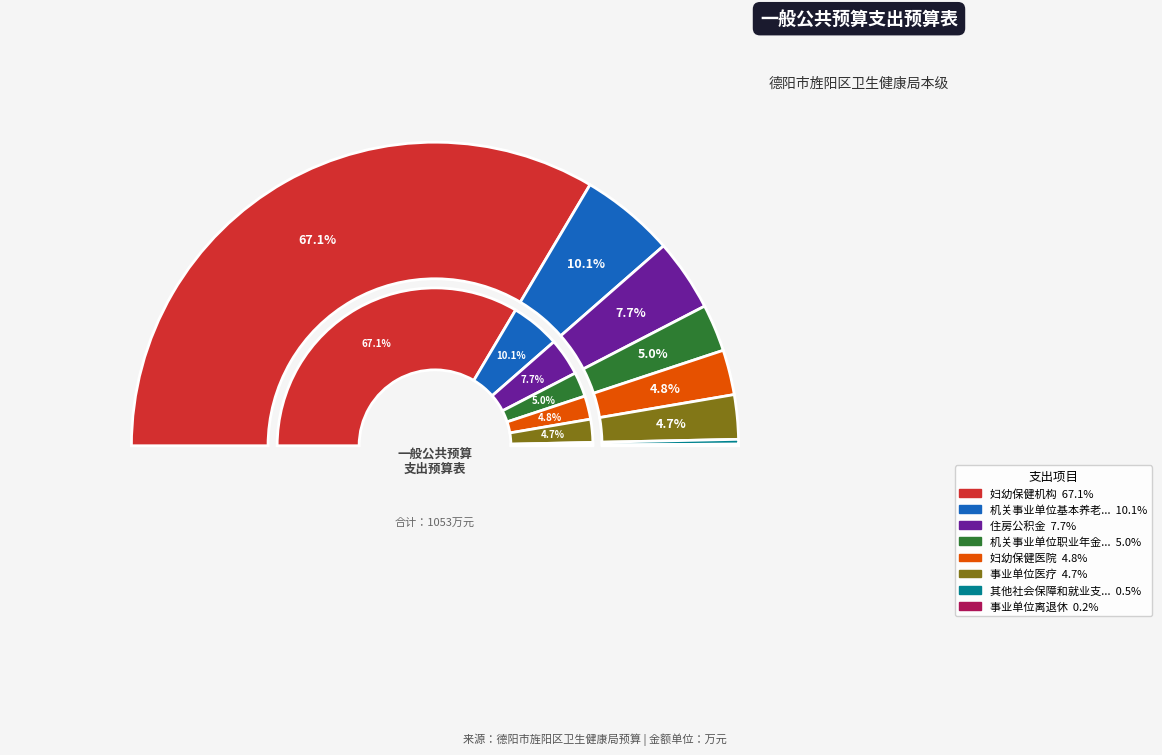

What percentage is NOT represented by 机关事业单位职业年金缴费支出?

95.0%